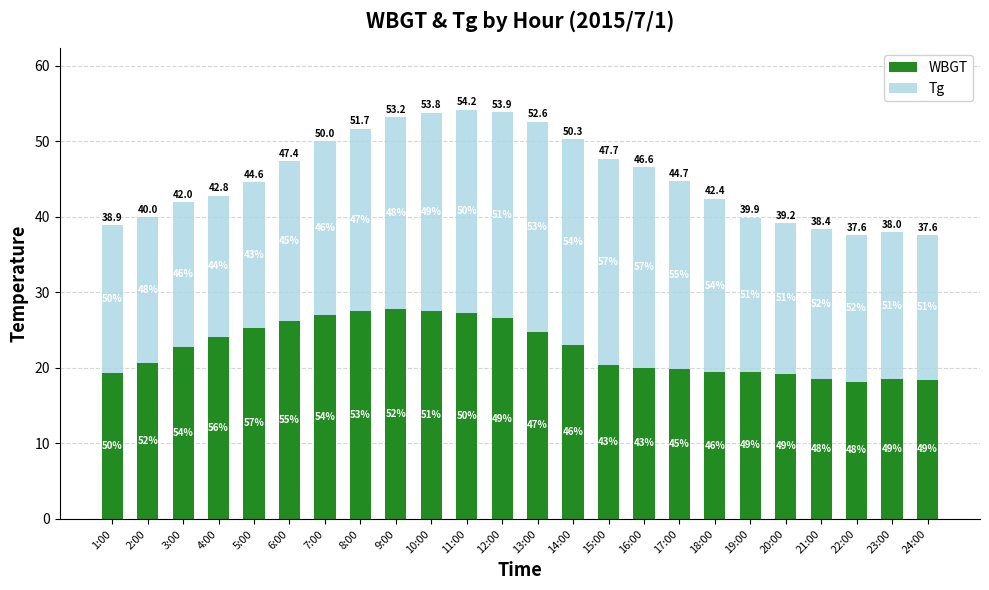

The value of WBGT at 23:00 is 9.3. True or false?

False